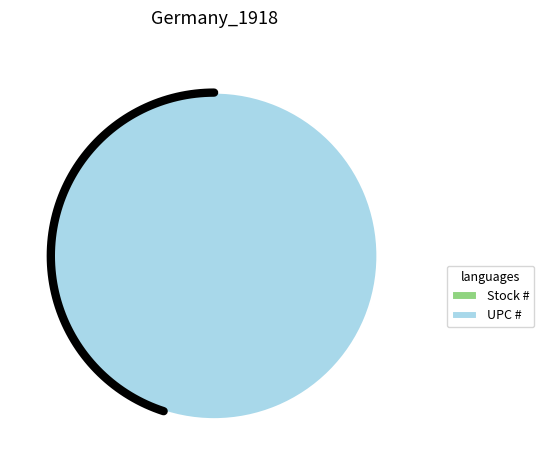

Combined, do UPC # and Stock # account for over 50%?

Yes